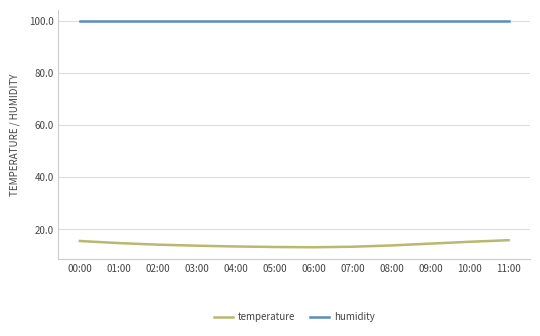

What is the maximum value shown in the chart?

99.9